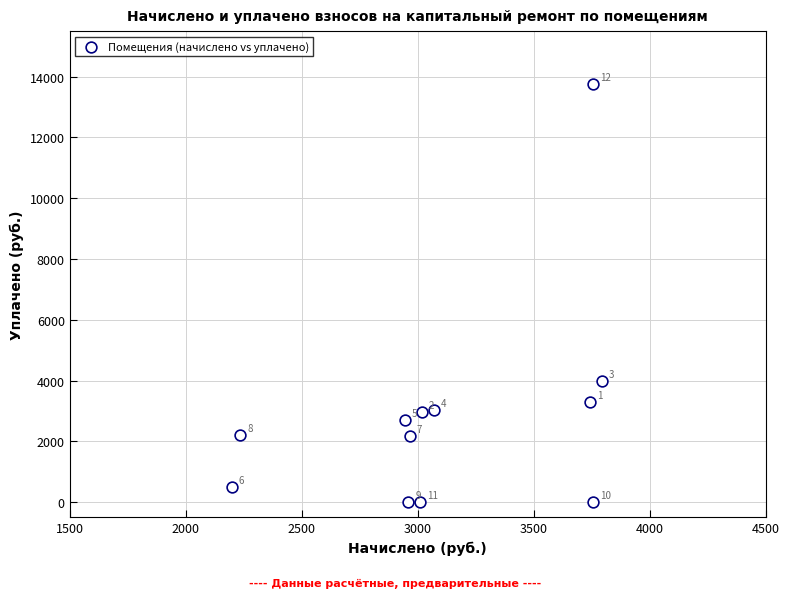

What Y value in the scatter plot is closest to 6878?

3980.9